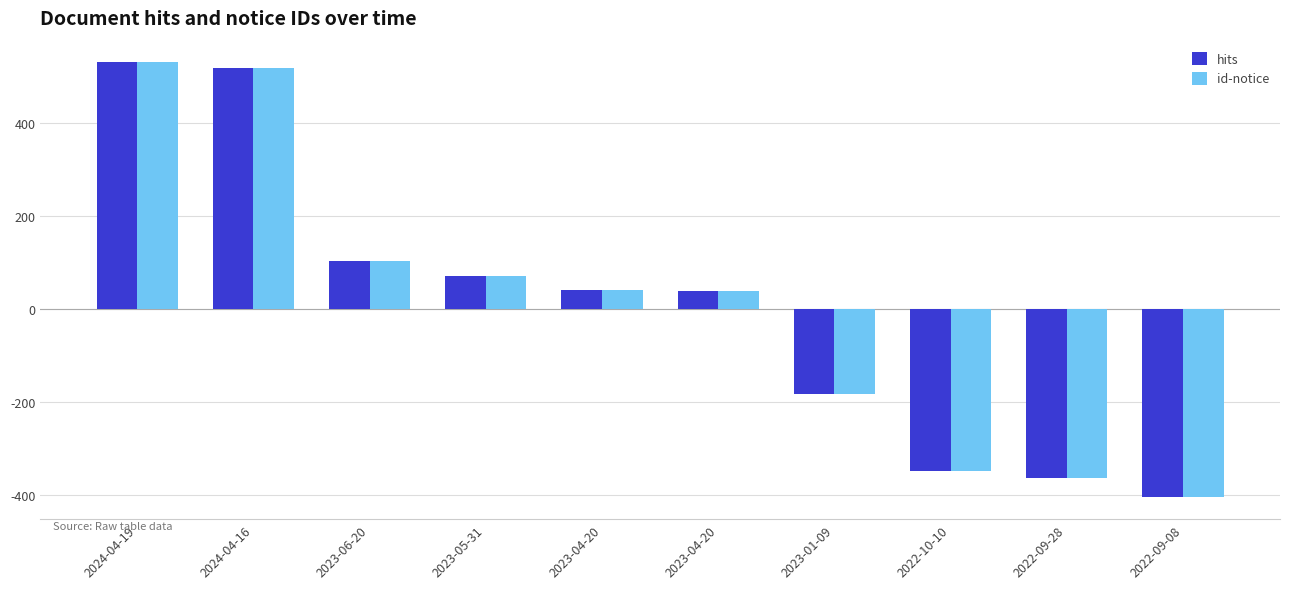

What is the value of the hits bar at the 7th from the left?

-183.7